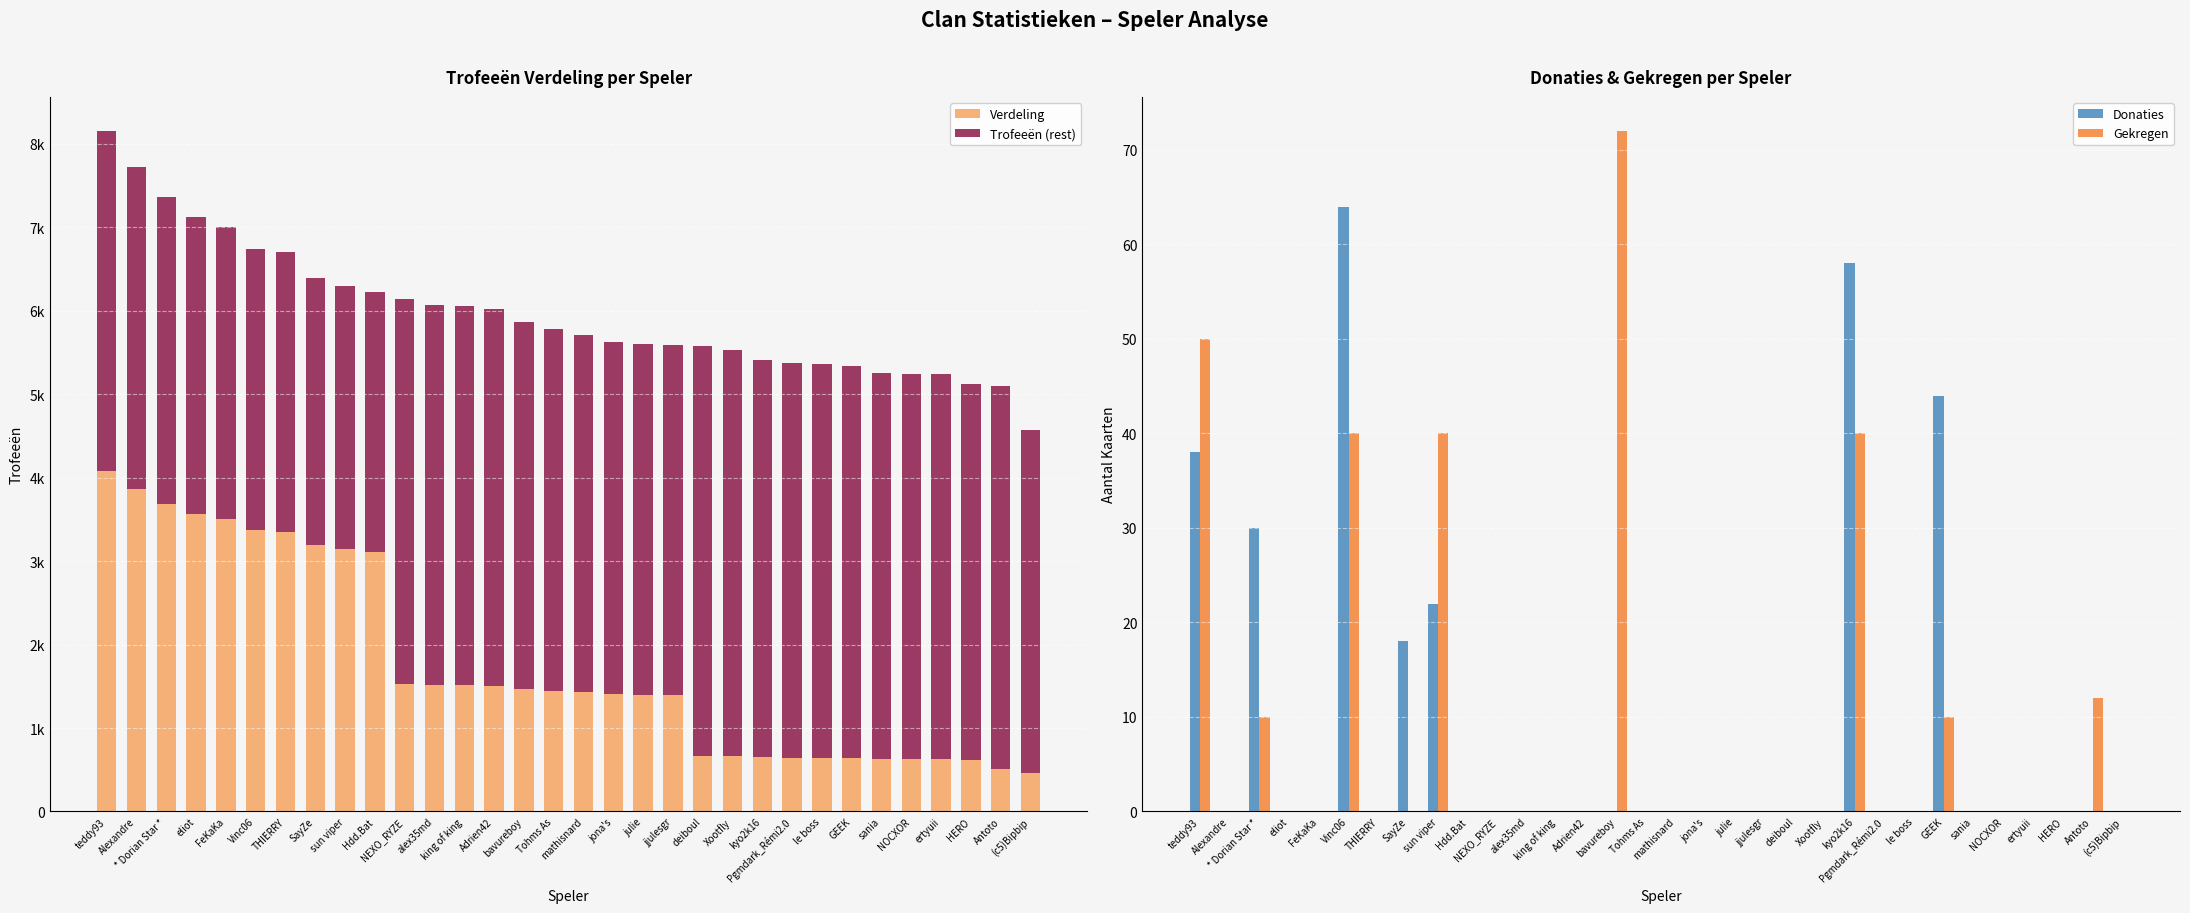

At how many categories does at least one series exceed 835?

32